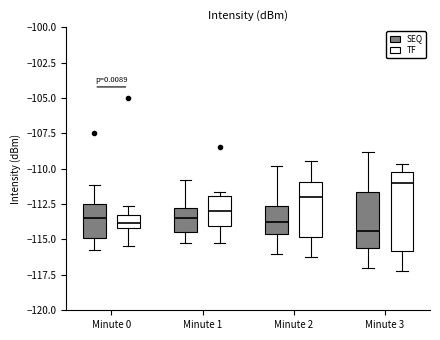

Where does the lower whisker of the box for Minute 0 (TF) end on the y-axis? The values are not printed on the chart, so give them approximately, as read against the axis.

-115.5